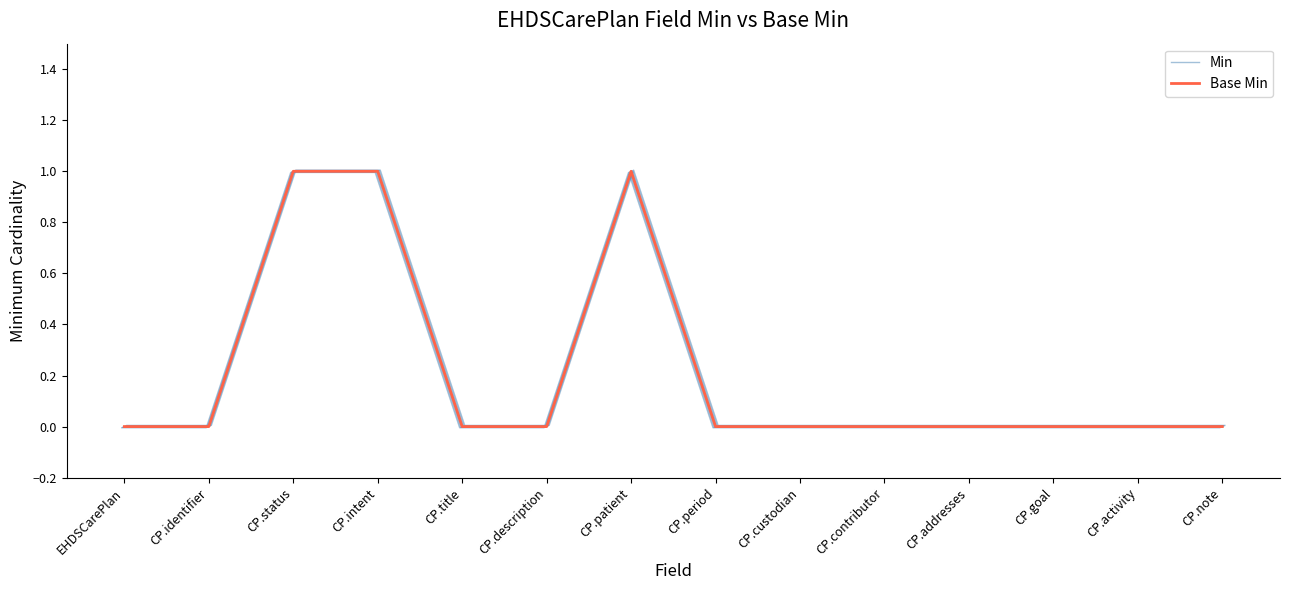

How many data points does each series have?

14